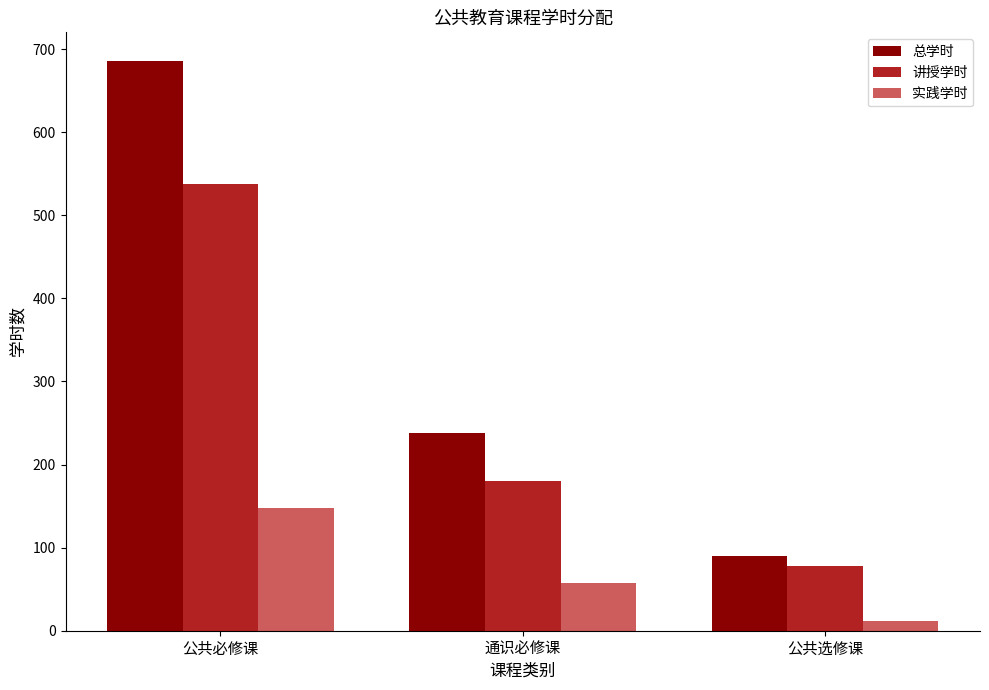

How many groups of bars are there?

3